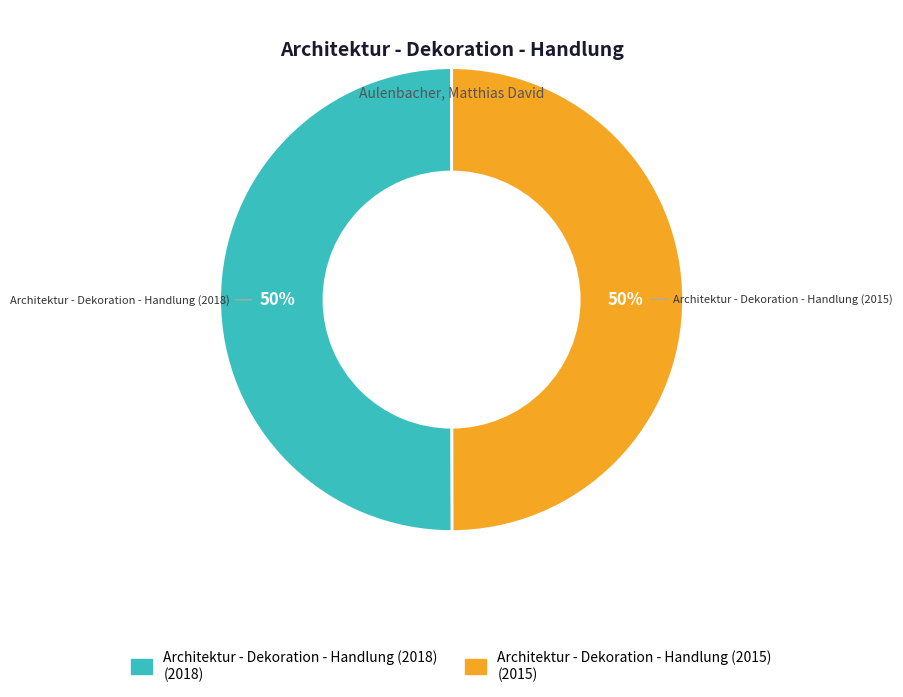

To the nearest percent, what is the combined percentage of Architektur - Dekoration - Handlung (2018) and Architektur - Dekoration - Handlung (2015)?

100%